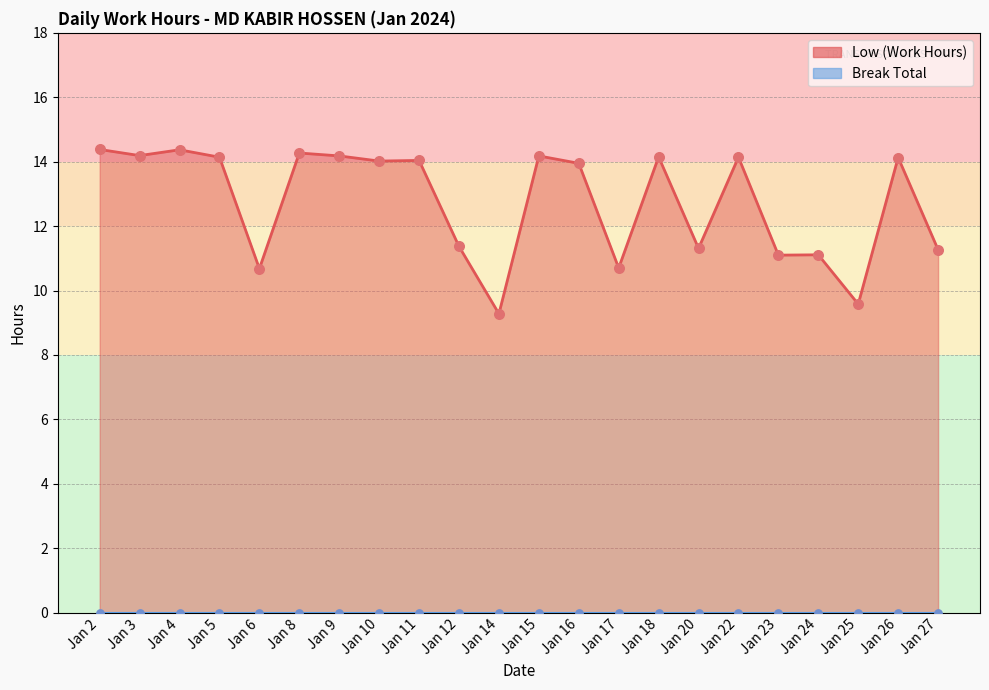

What is the ratio of the value at Jan 6 to the value at Jan 22?

0.8